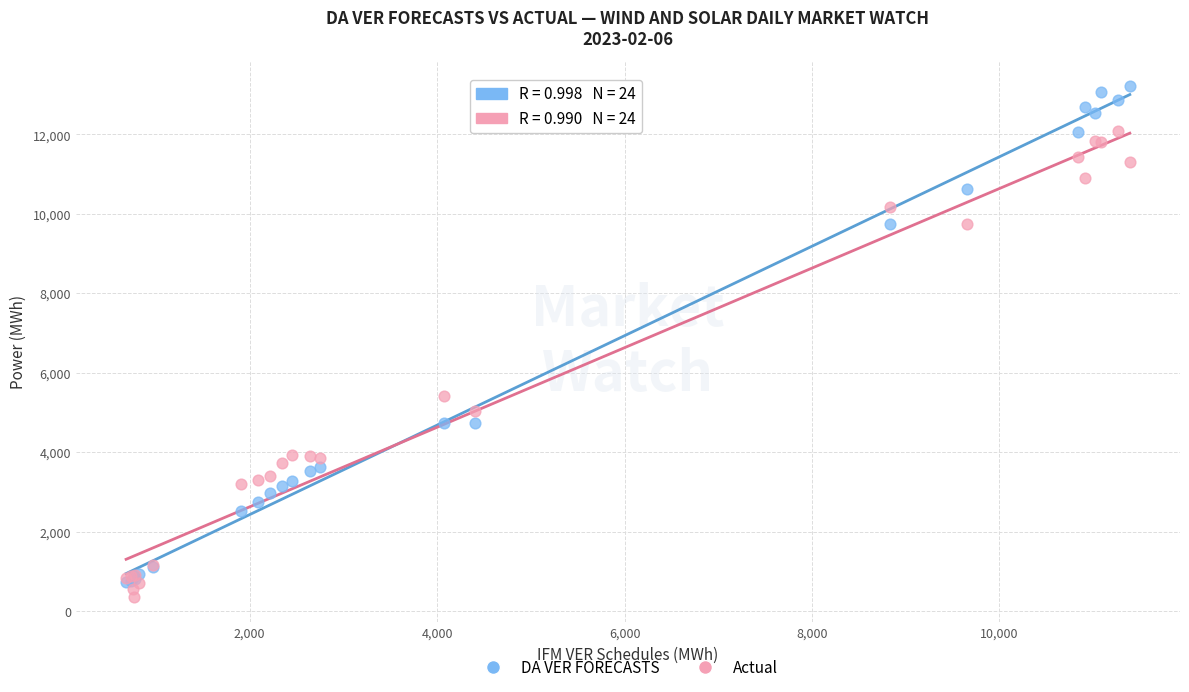

Across all series, what Y value is closest to 6787?

5426.7